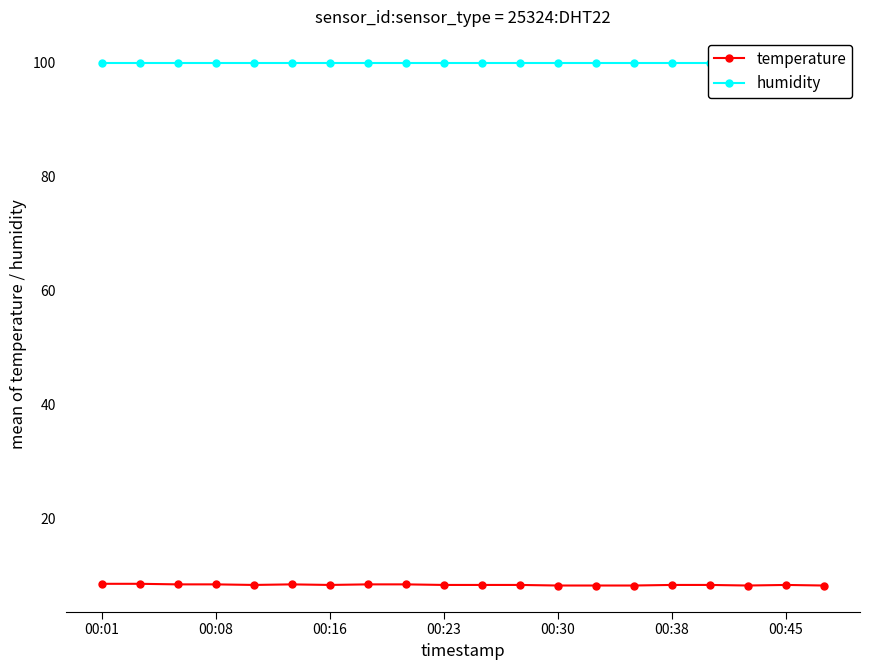

What are all the series names shown in the legend?

temperature, humidity